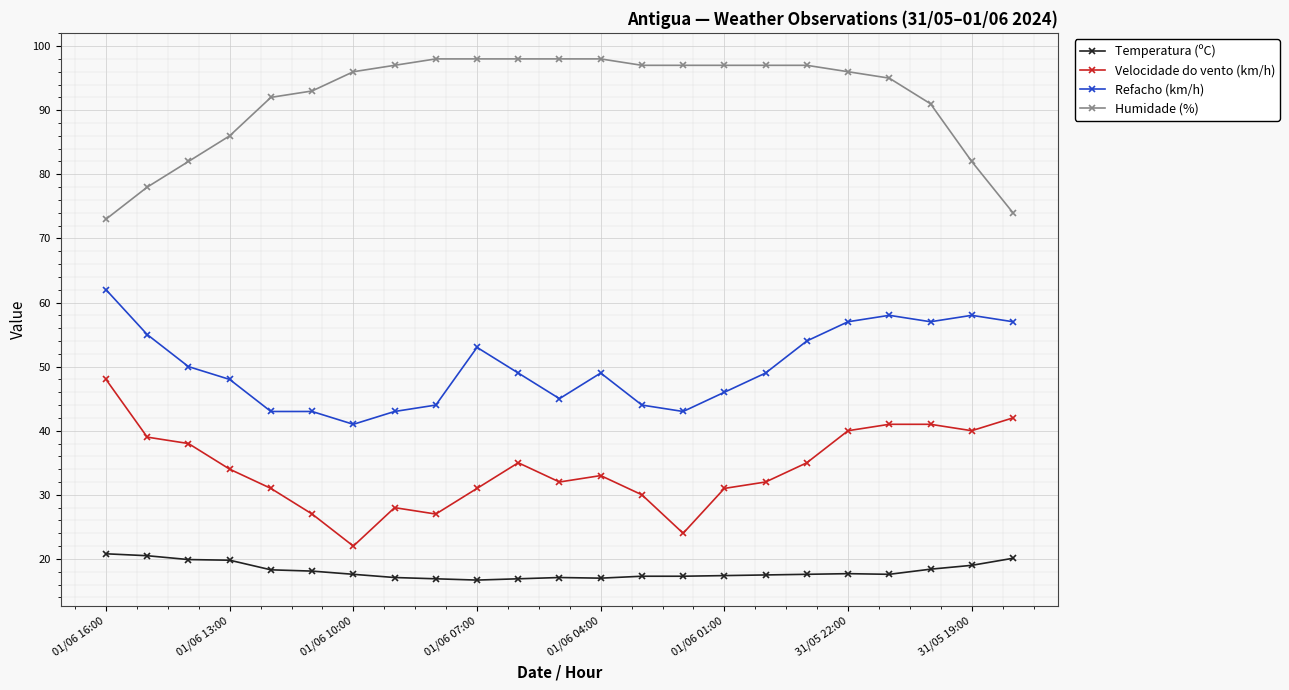

List the series in order of their peak value, highest first.

Humidade (%), Refacho (km/h), Velocidade do vento (km/h), Temperatura (ºC)